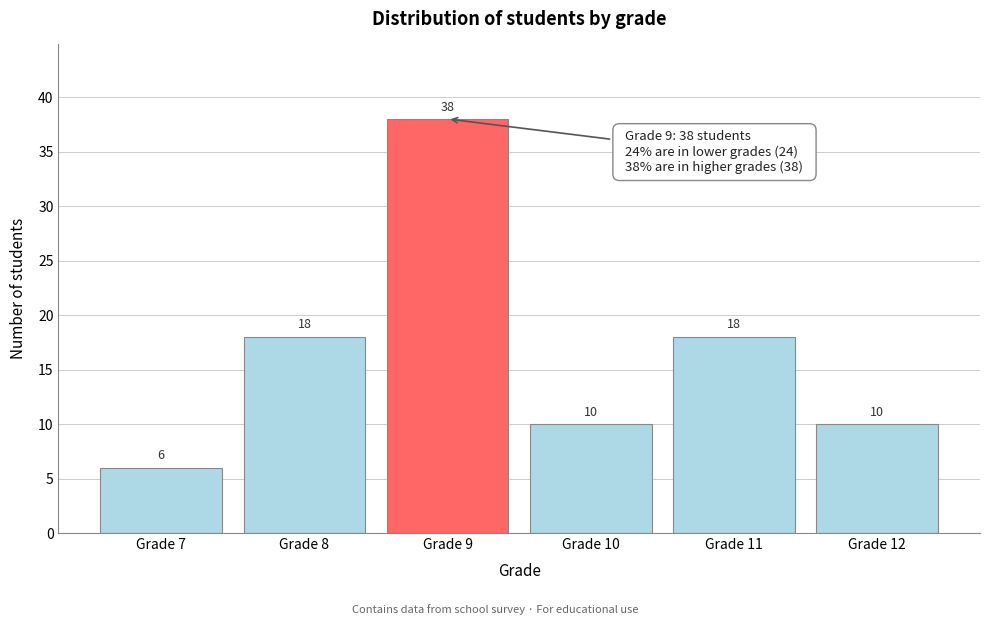

Reading left to right, extract all data points from this chart.

6	18	38	10	18	10